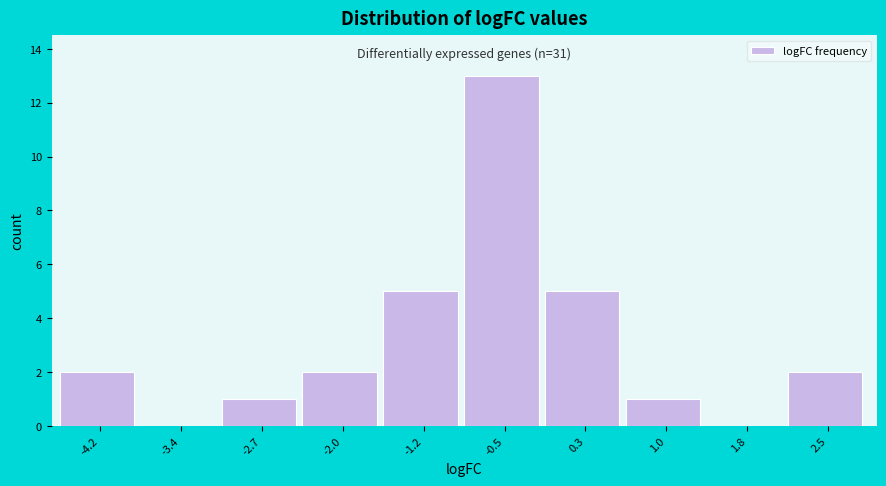

Which range on the x-axis has the tallest bar?

-0.8 to -0.1